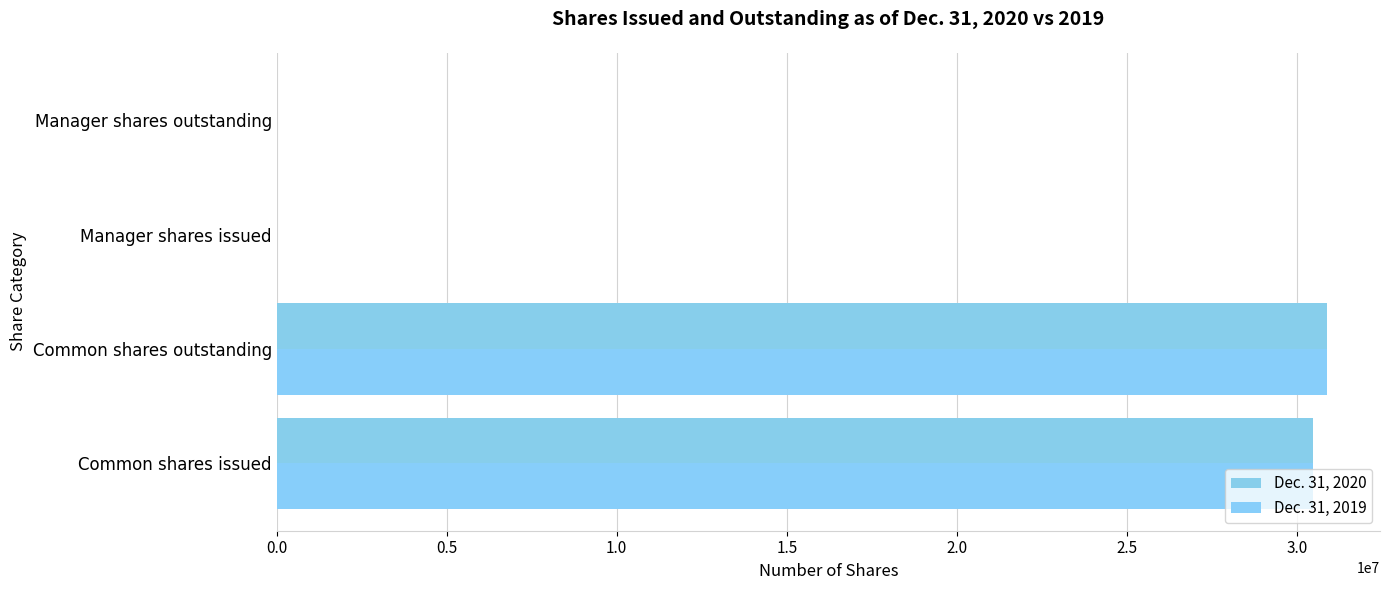

Count the number of categories in the chart.

4